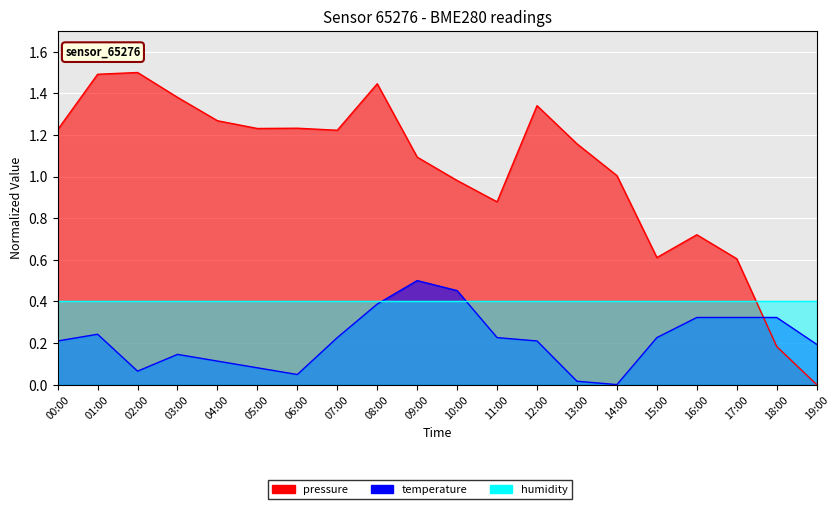

Reading left to right, list all the values displayed in this chart.

pressure: 00:00=1.2	01:00=1.5	02:00=1.5	03:00=1.4	04:00=1.3	05:00=1.2	06:00=1.2	07:00=1.2	08:00=1.4	09:00=1.1	10:00=1.0	11:00=0.9	12:00=1.3	13:00=1.2	14:00=1.0	15:00=0.6	16:00=0.7	17:00=0.6	18:00=0.2	19:00=0.0
temperature: 00:00=0.2	01:00=0.2	02:00=0.1	03:00=0.1	04:00=0.1	05:00=0.1	06:00=0.0	07:00=0.2	08:00=0.4	09:00=0.5	10:00=0.5	11:00=0.2	12:00=0.2	13:00=0.0	14:00=0.0	15:00=0.2	16:00=0.3	17:00=0.3	18:00=0.3	19:00=0.2